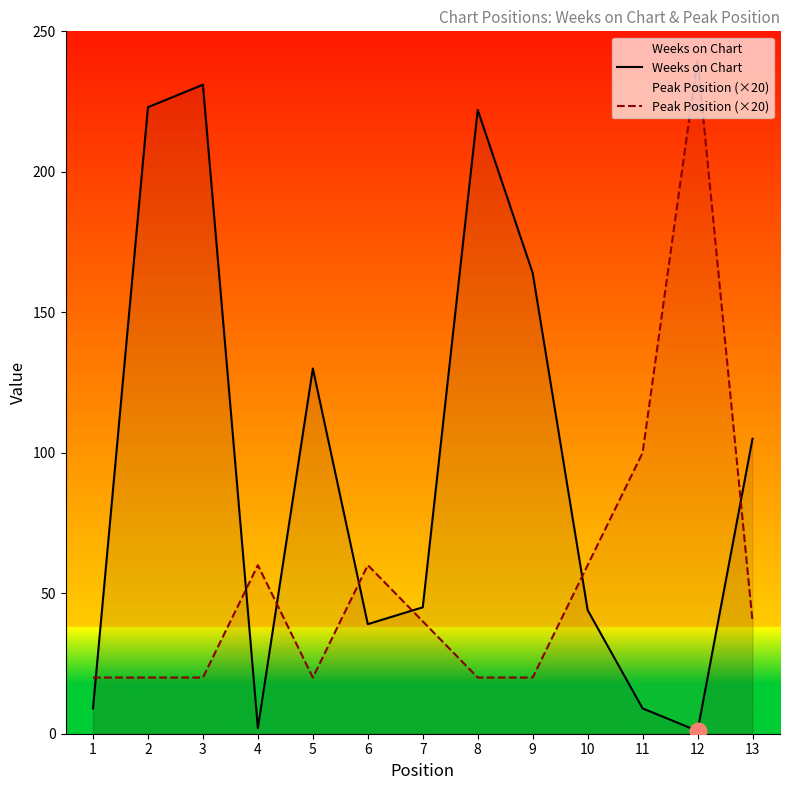

Between 1 and 9, which is larger?

9